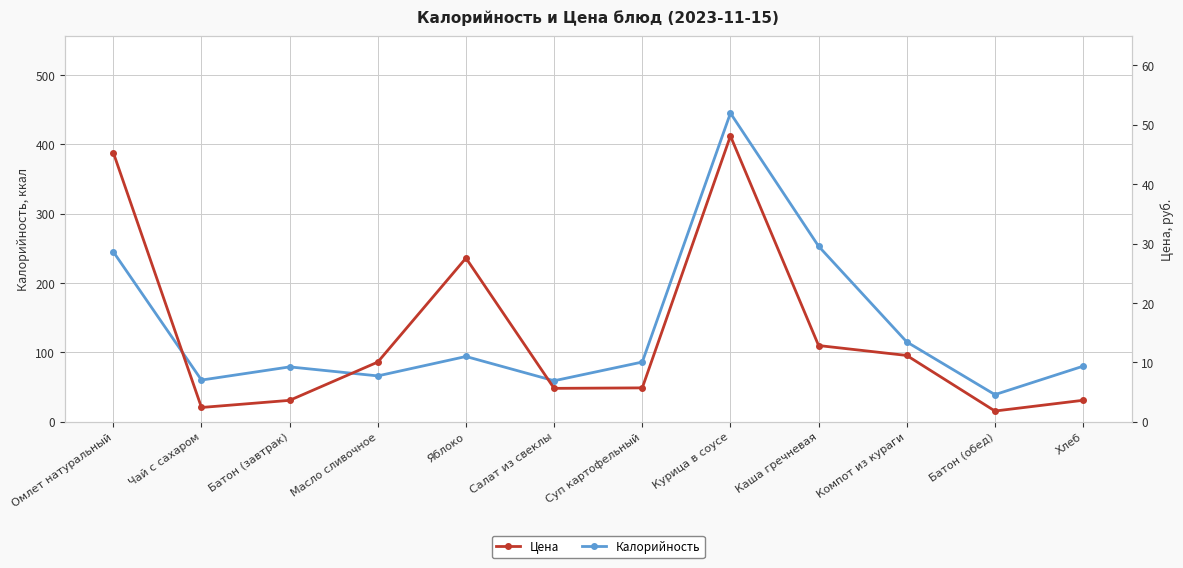

What are all the series names shown in the legend?

Калорийность, Цена